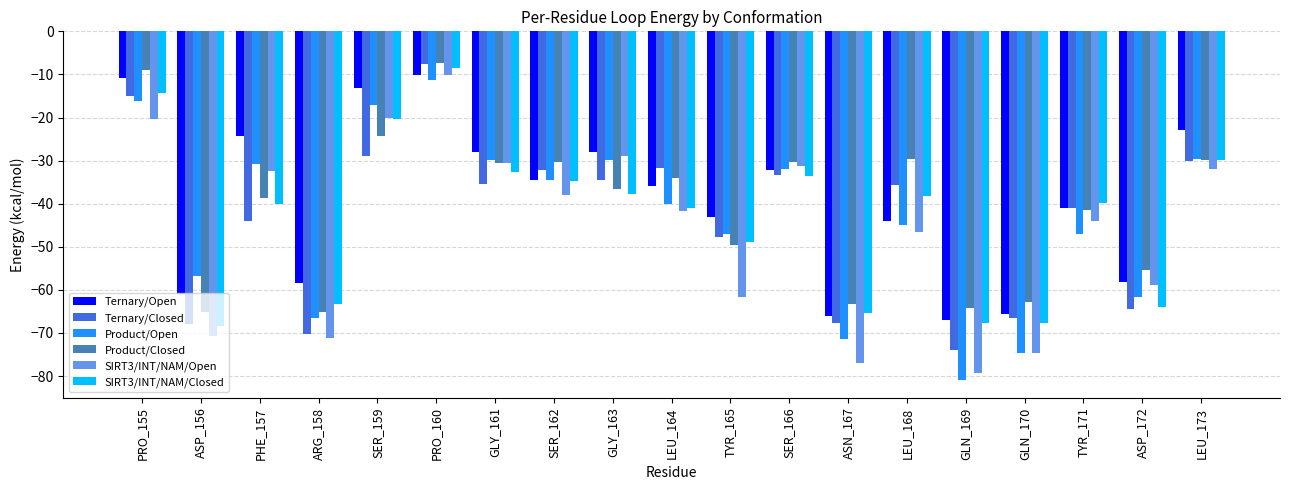

What is the difference between the highest and lowest values at TYR_171?

7.1